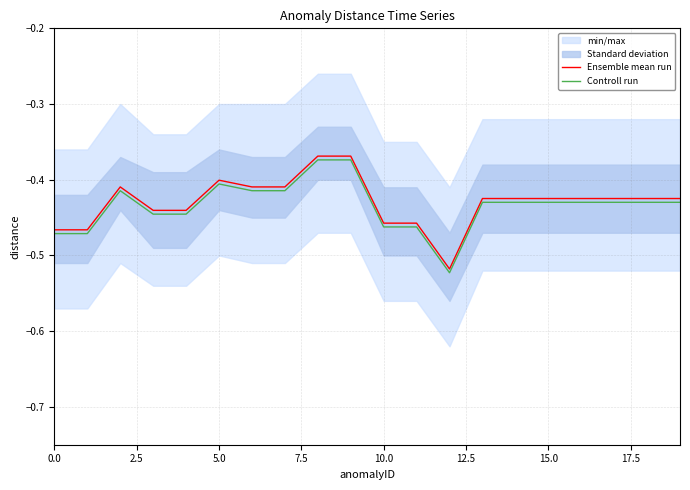

Rank the series by their maximum value, from highest to lowest.

Ensemble mean run, Controll run